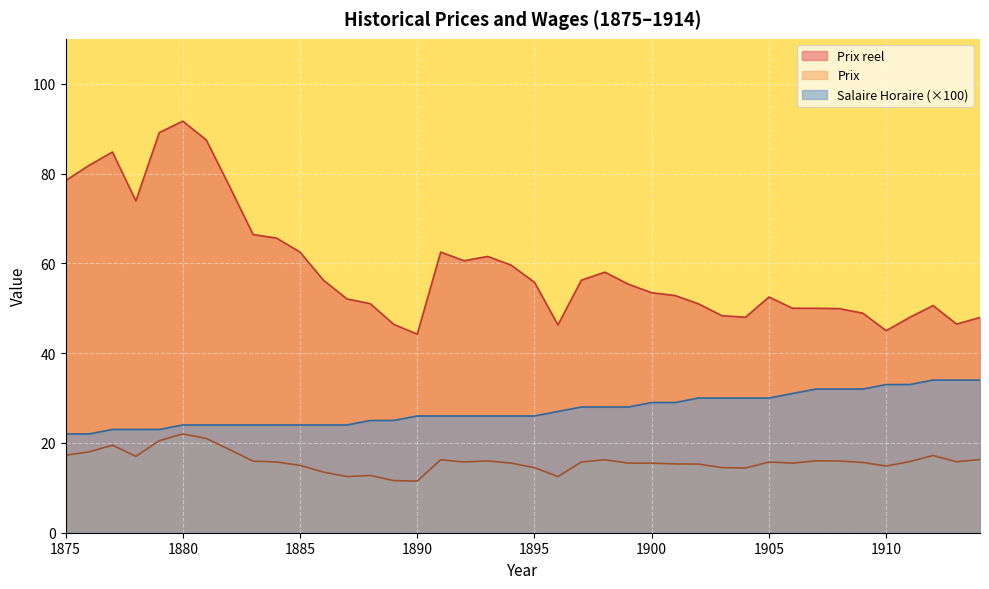

True or false: Prix reel and Salaire Horaire intersect in this chart.

False